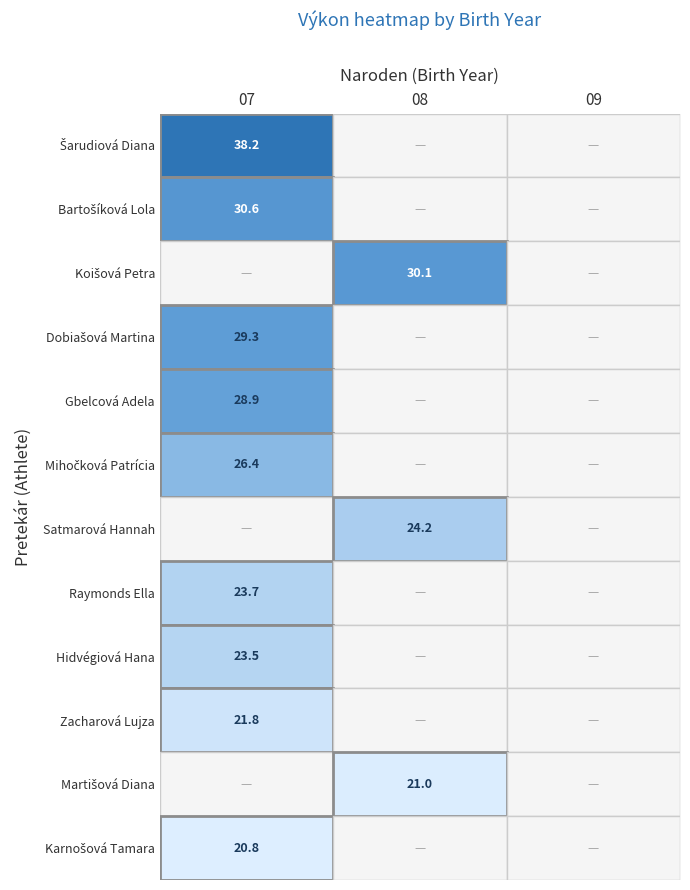

True or false: Zacharová Lujza has a value of 31.5 at 07.

False